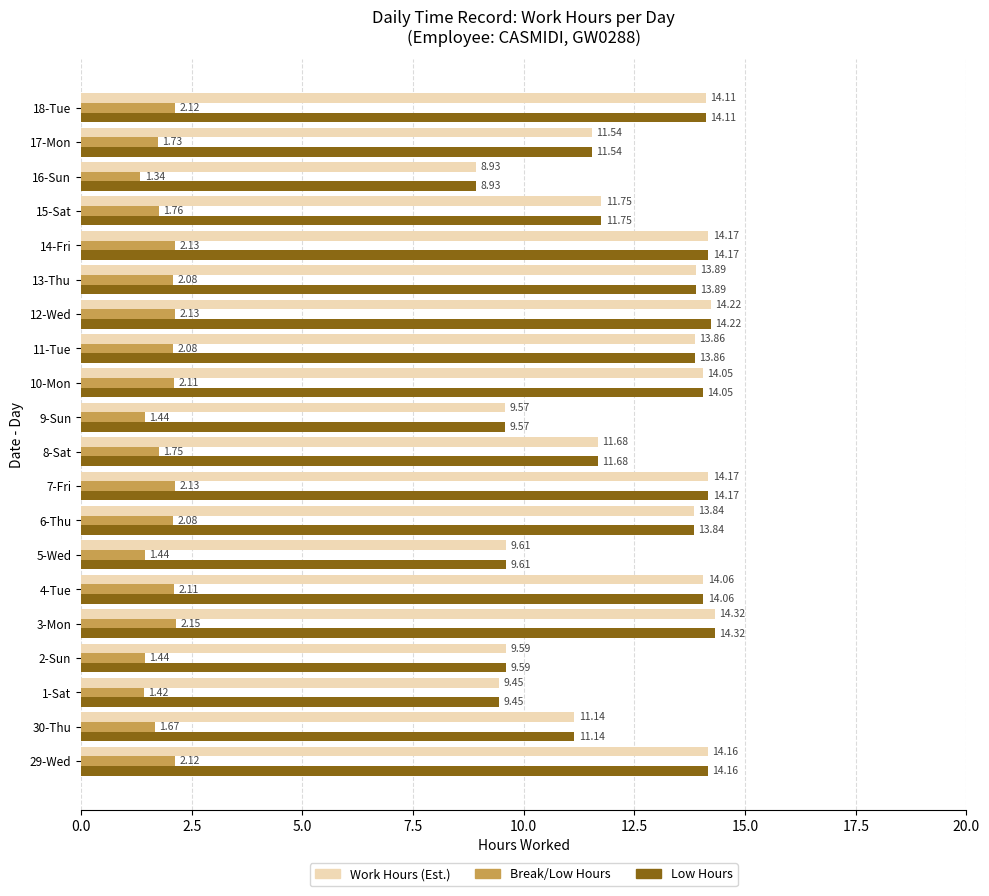

How many data points does each series have?

20